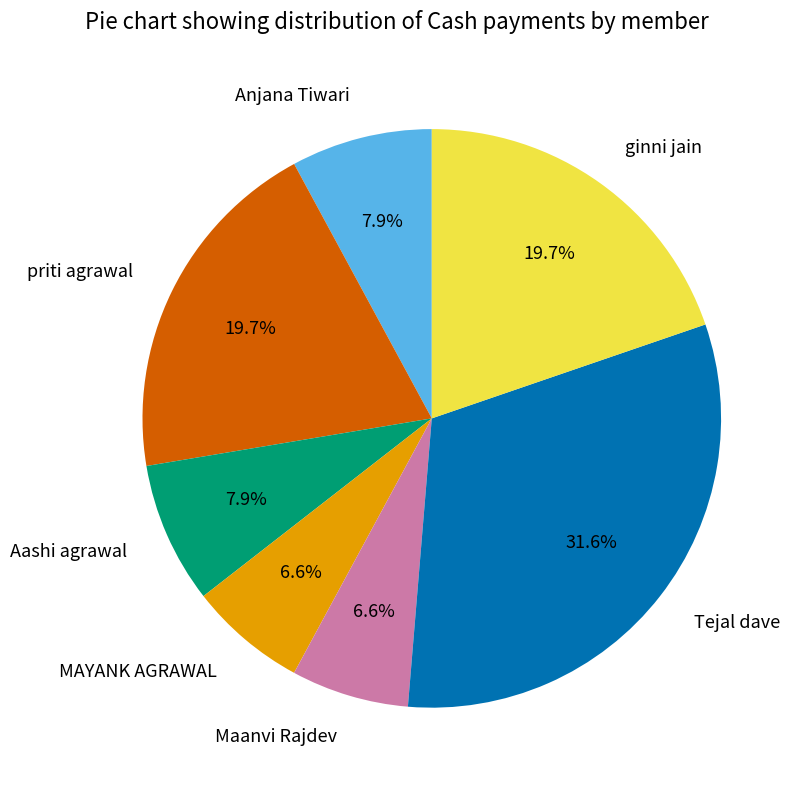

How many slices are in this pie chart?

7